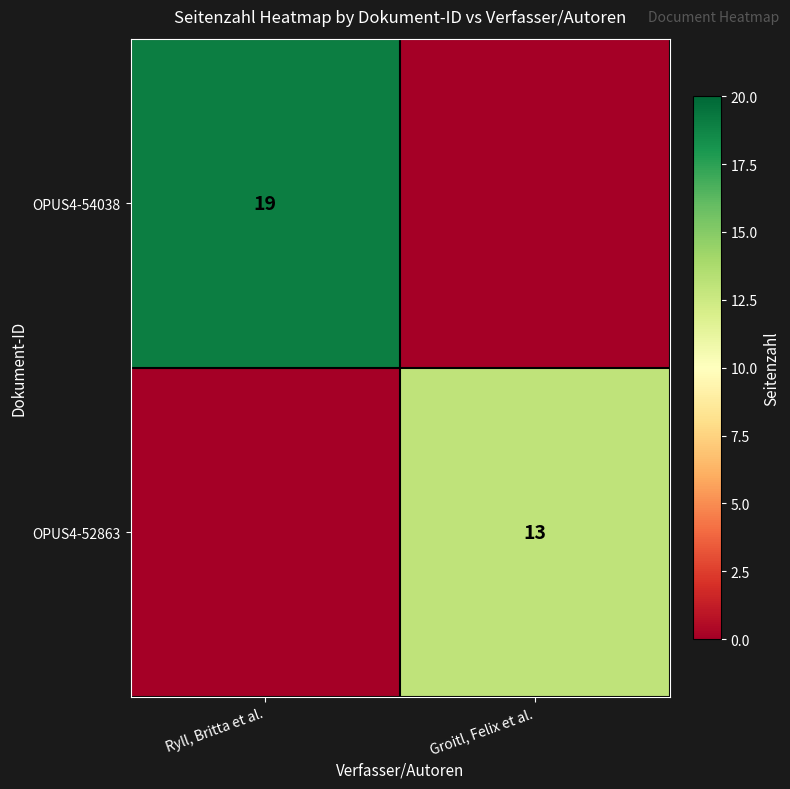

Is it true that OPUS4-52863 equals 13 at Groitl, Felix et al.?

True